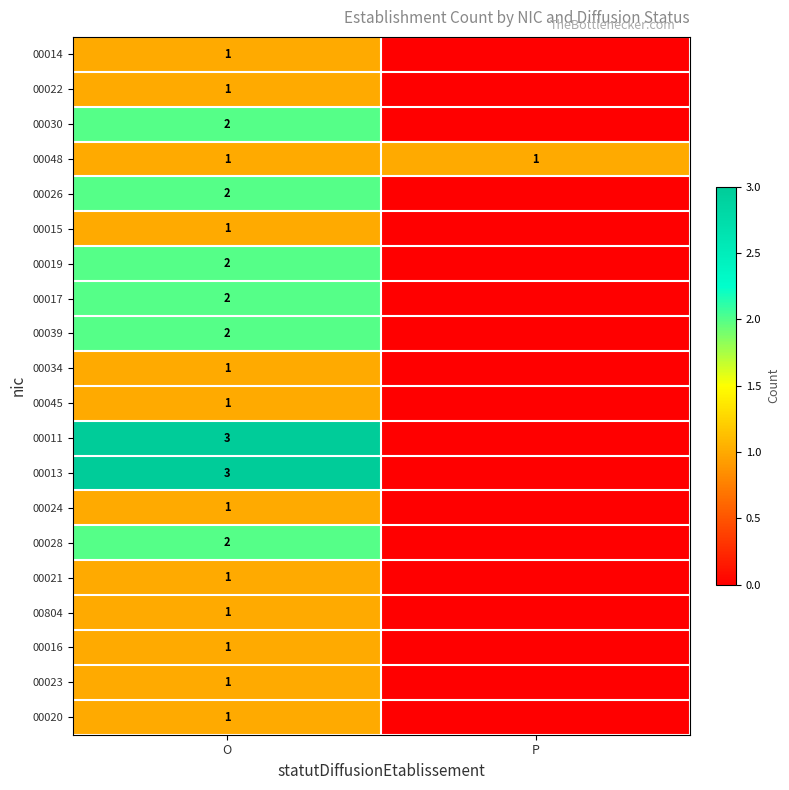

True or false: 00014 has a value of 2 at O.

False